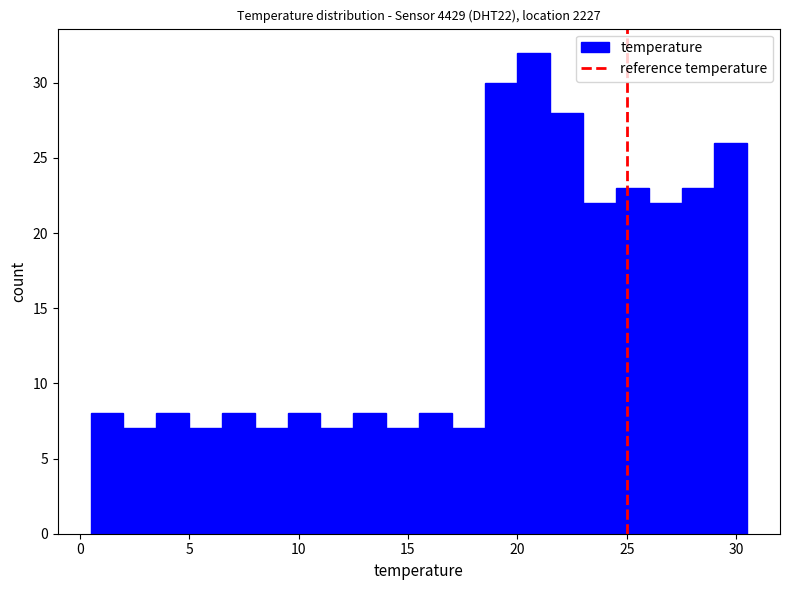

Around what value on the x-axis is the tallest bar? Give the approximate position of its centre, as read against the axis.

21.0